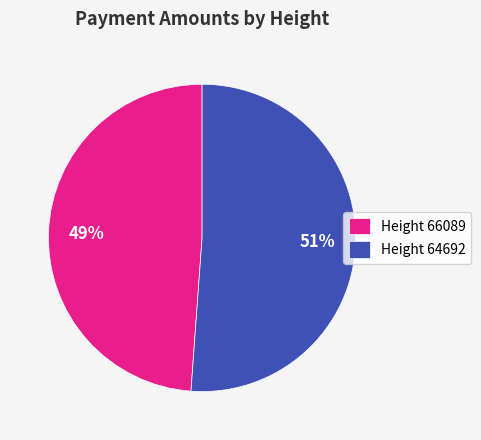

To the nearest percent, what percentage of the pie is Height 66089?

49%